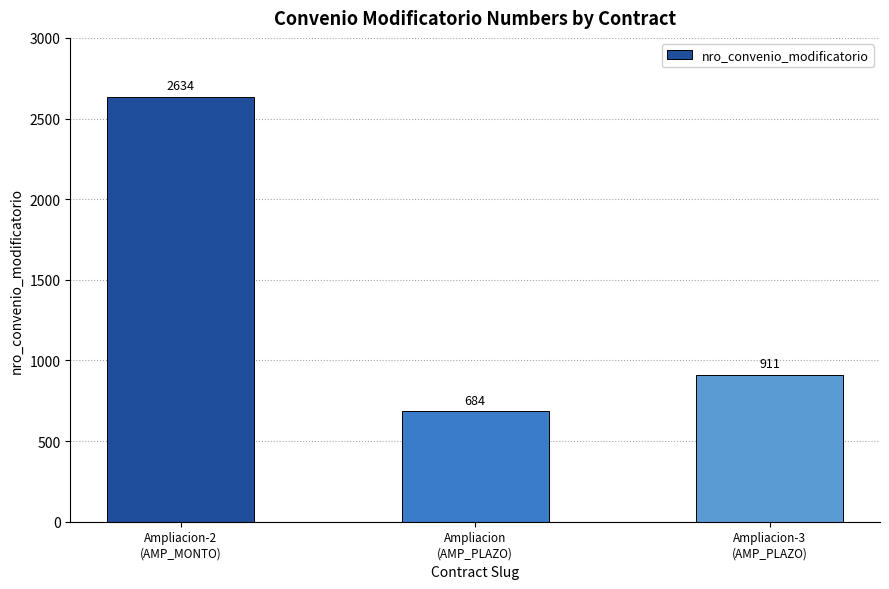

Reading left to right, transcribe all the data shown in this chart.

2634	684	911